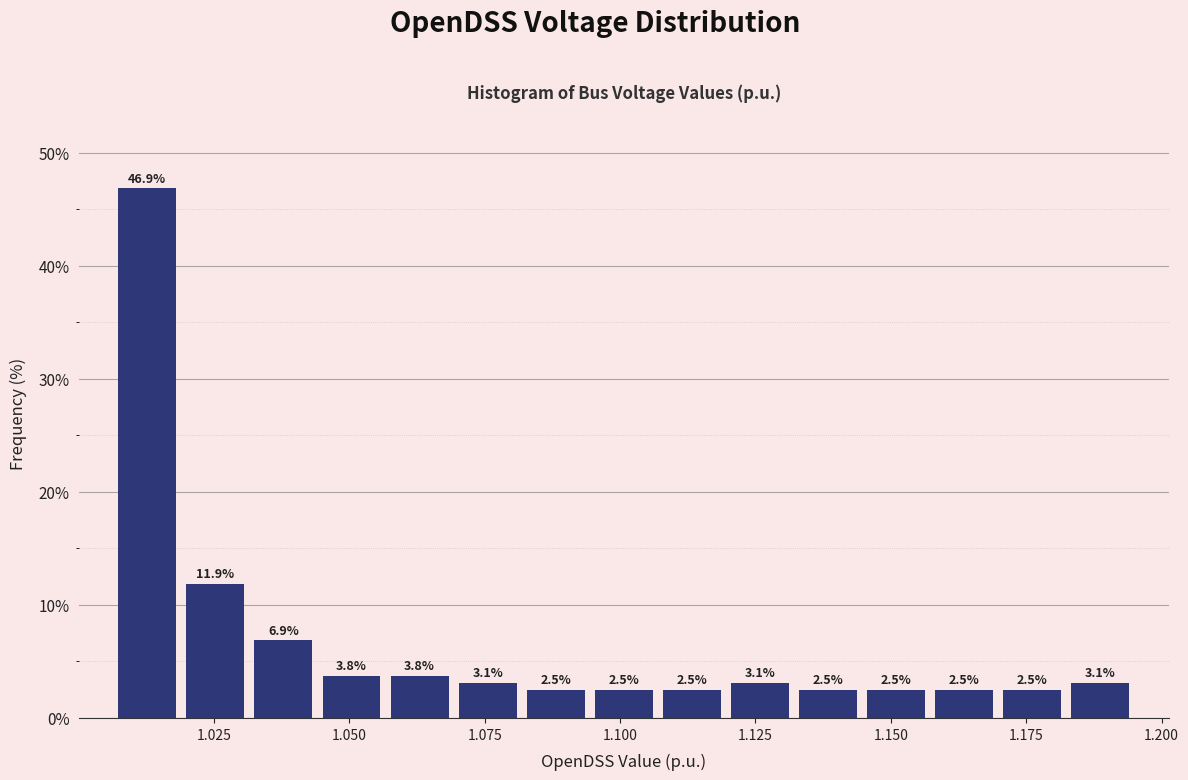

Around what value on the x-axis is the tallest bar? Give the approximate position of its centre, as read against the axis.

1.015